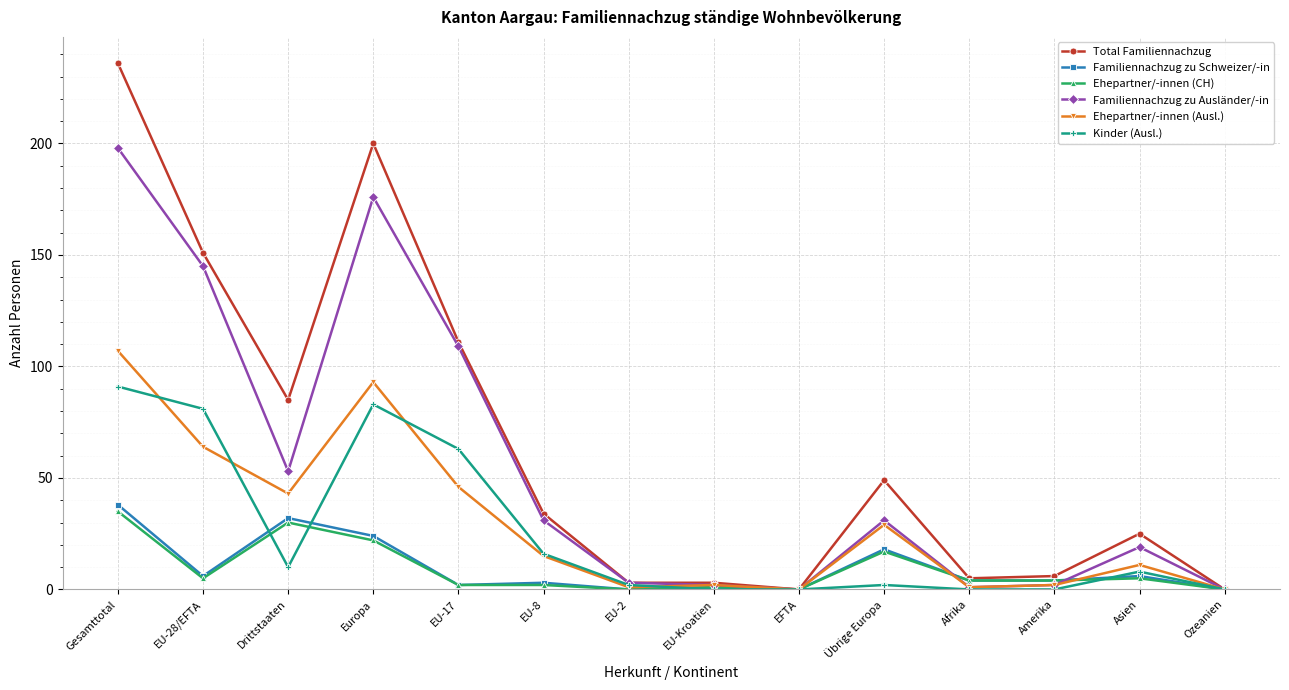

Which series has the largest range (max minus min)?

Total Familiennachzug